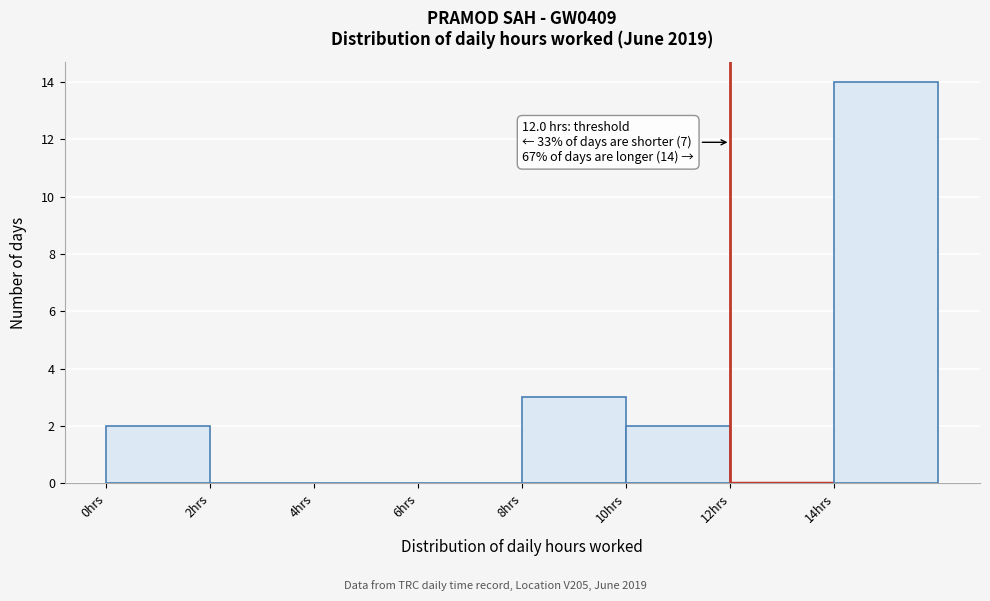

Which range on the x-axis has the tallest bar?

14 to 16